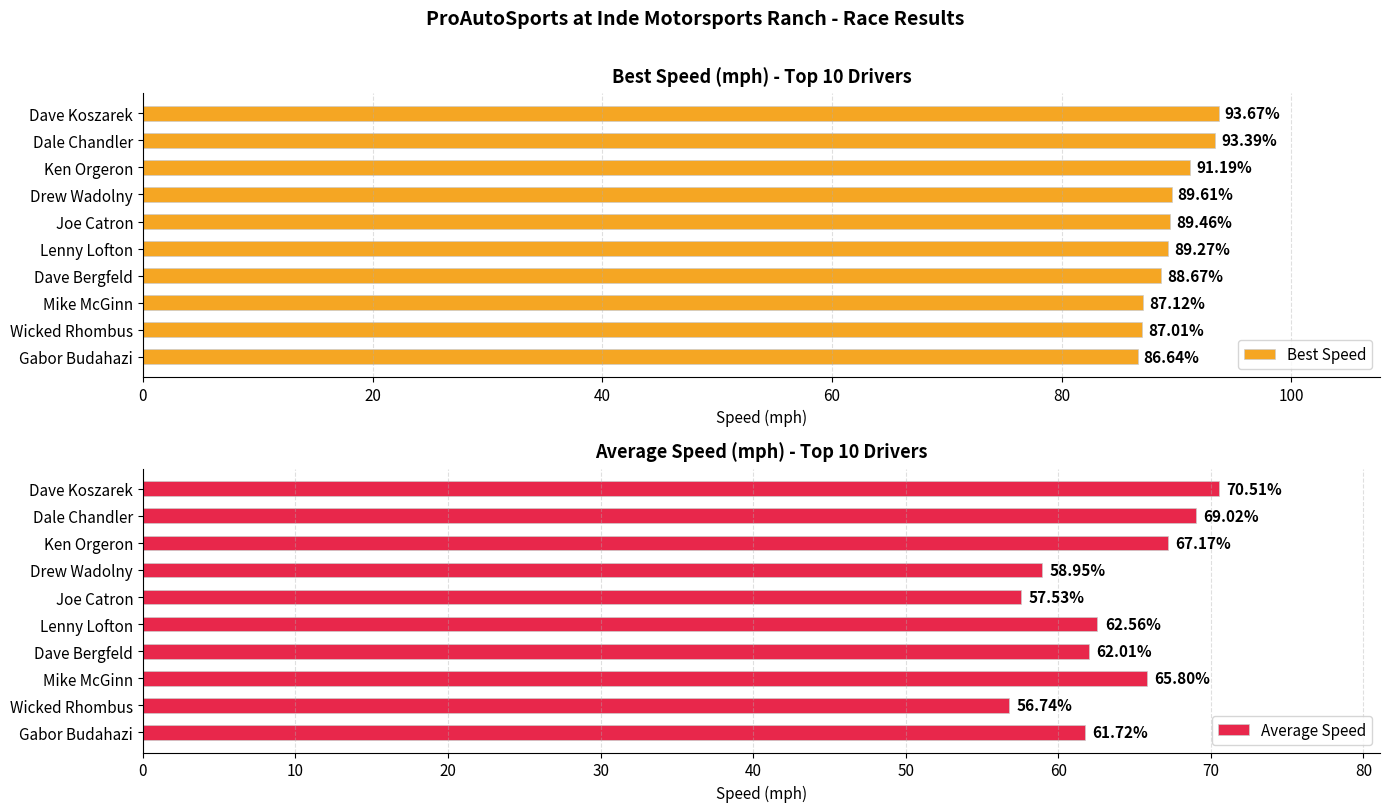

Rank the categories by Best Speed value from highest to lowest.

Dave Koszarek, Dale Chandler, Ken Orgeron, Drew Wadolny, Joe Catron, Lenny Lofton, Dave Bergfeld, Mike McGinn, Wicked Rhombus, Gabor Budahazi